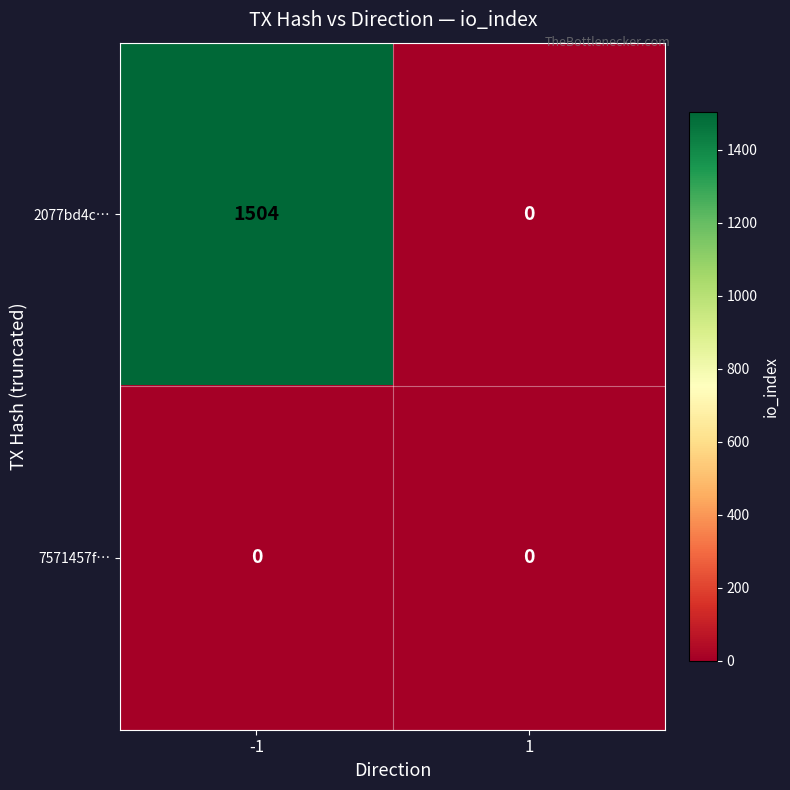

What is the sum of all 2077bd4c… values?

1504